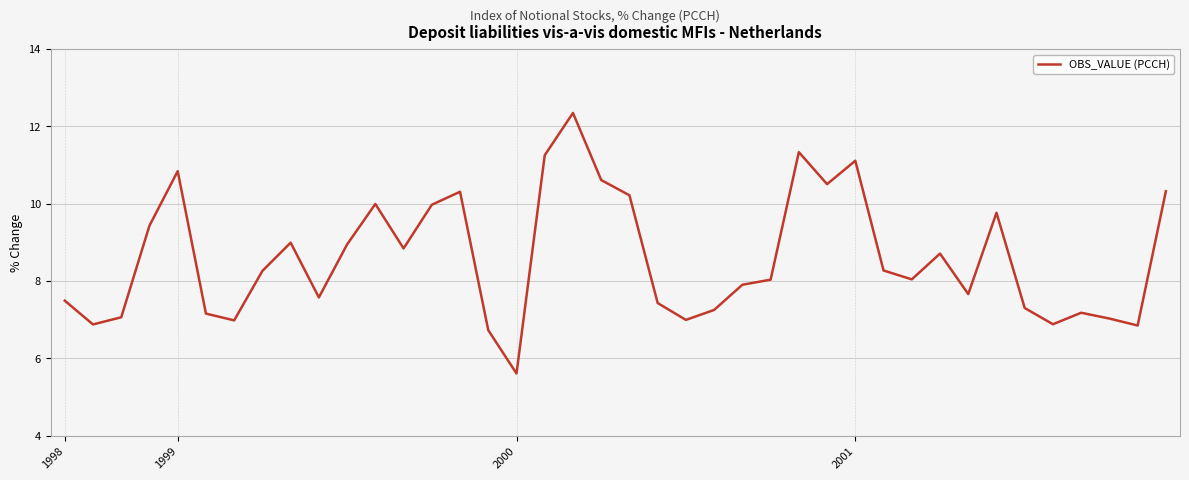

How many lines are shown in the chart?

1